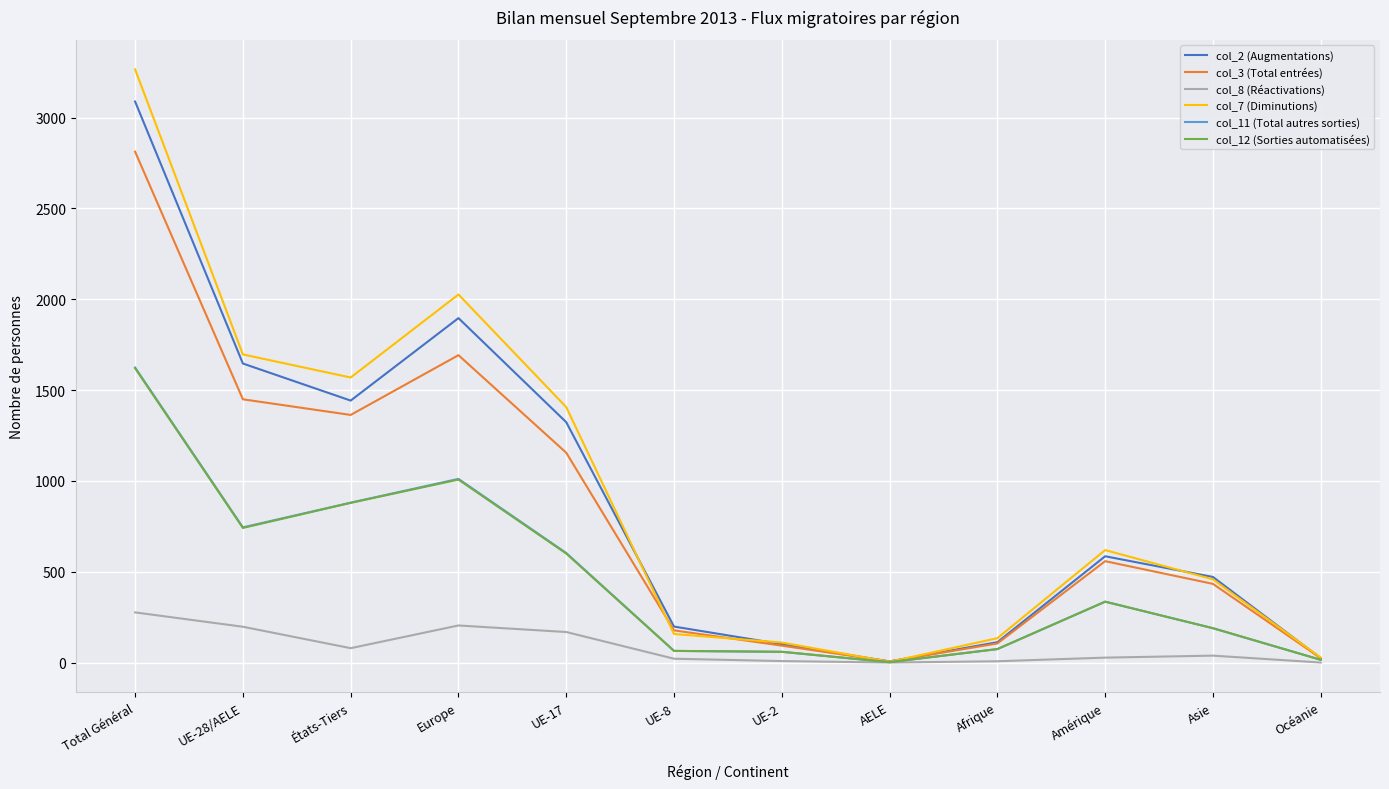

Count the number of categories in the chart.

12